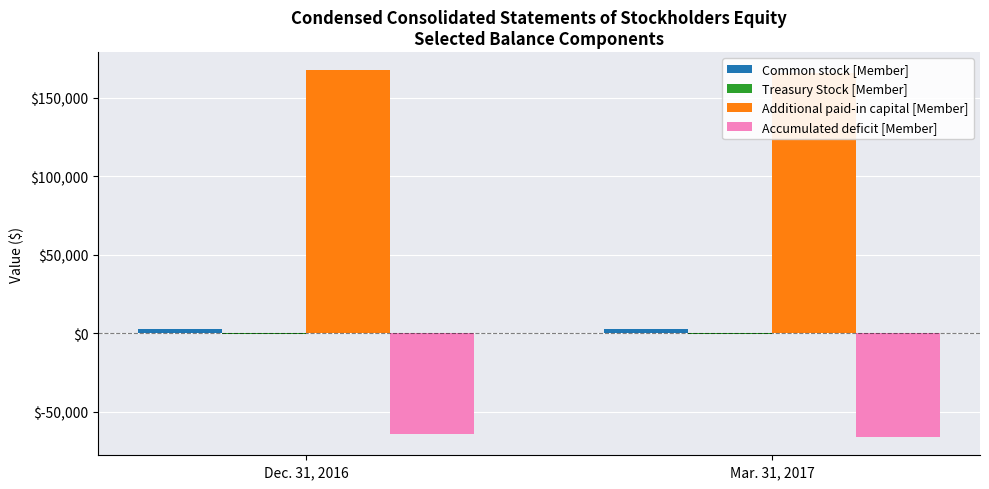

Reading right to left, extract all data points from this chart.

Common stock [Member]: Mar. 31, 2017=2778	Dec. 31, 2016=2791
Treasury Stock [Member]: Mar. 31, 2017=-588	Dec. 31, 2016=-621
Additional paid-in capital [Member]: Mar. 31, 2017=166055	Dec. 31, 2016=167418
Accumulated deficit [Member]: Mar. 31, 2017=-65886	Dec. 31, 2016=-64000